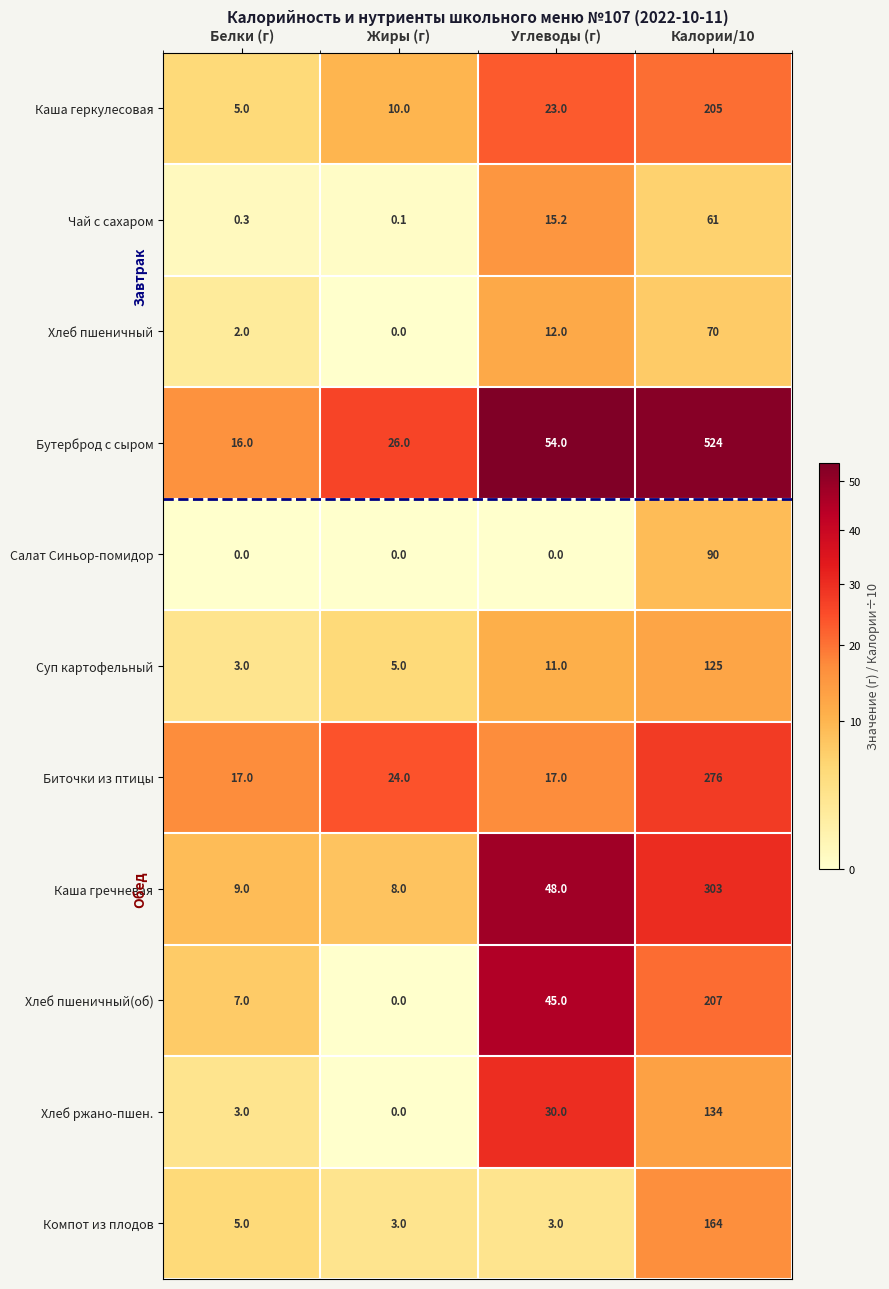

Rank the series by their maximum value, from lowest to highest.

Чай с сахаром, Хлеб пшеничный, Салат Синьор-помидор, Суп картофельный, Хлеб ржано-пшен., Компот из плодов, Каша геркулесовая, Хлеб пшеничный(об), Биточки из птицы, Каша гречневая, Бутерброд с сыром